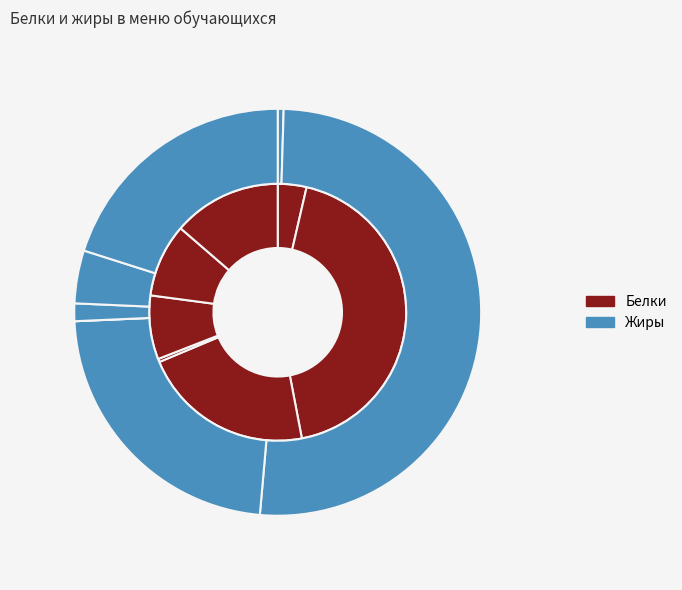

To the nearest percent, what is the difference between the Чай с сахаром and Сыр slice percentages?

13%